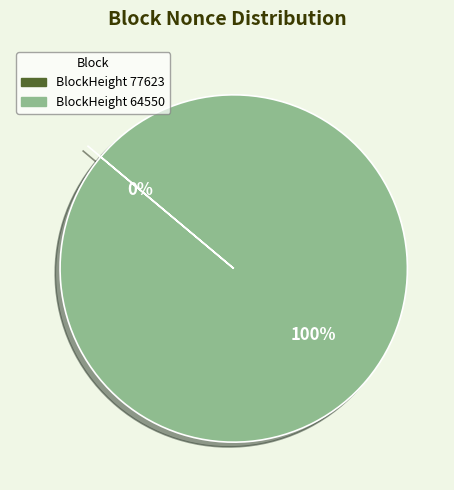

Rank the categories by value from lowest to highest.

77623, 64550